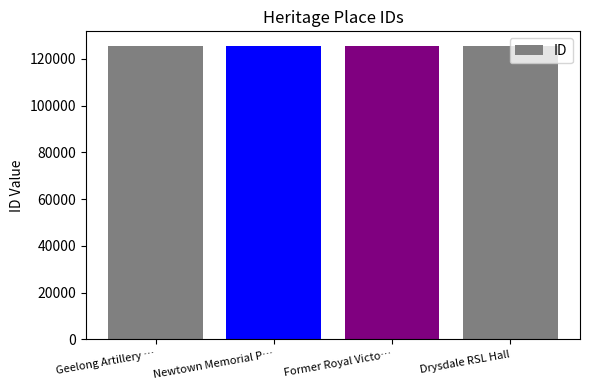

Read the value at Drysdale RSL Hall.

125497